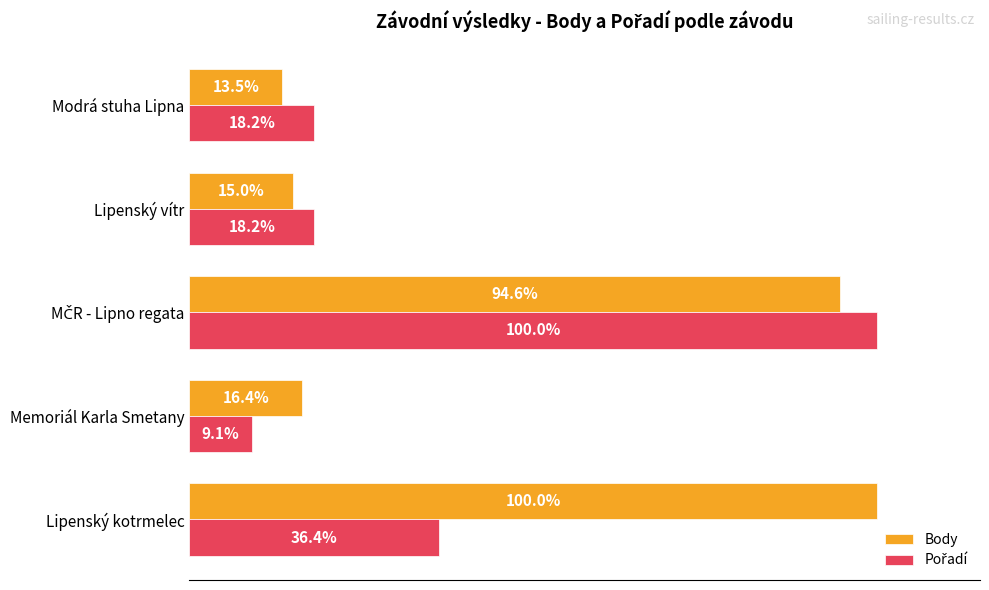

Which category has the lowest value in the Body series?

Modrá stuha Lipna